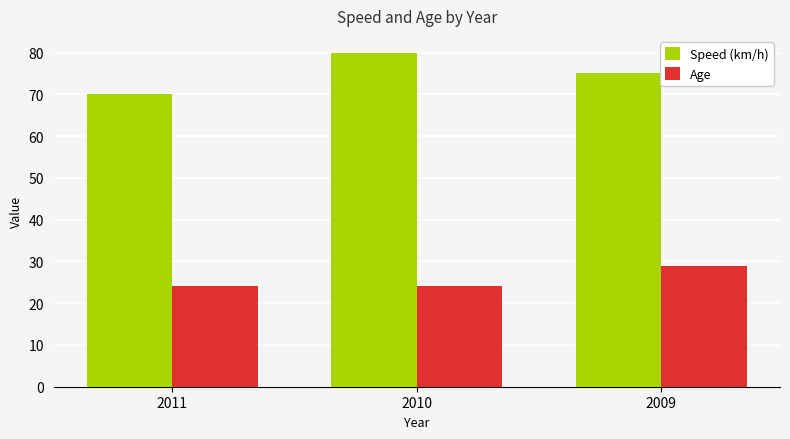

What is the sum of all Speed (km/h) values?

225